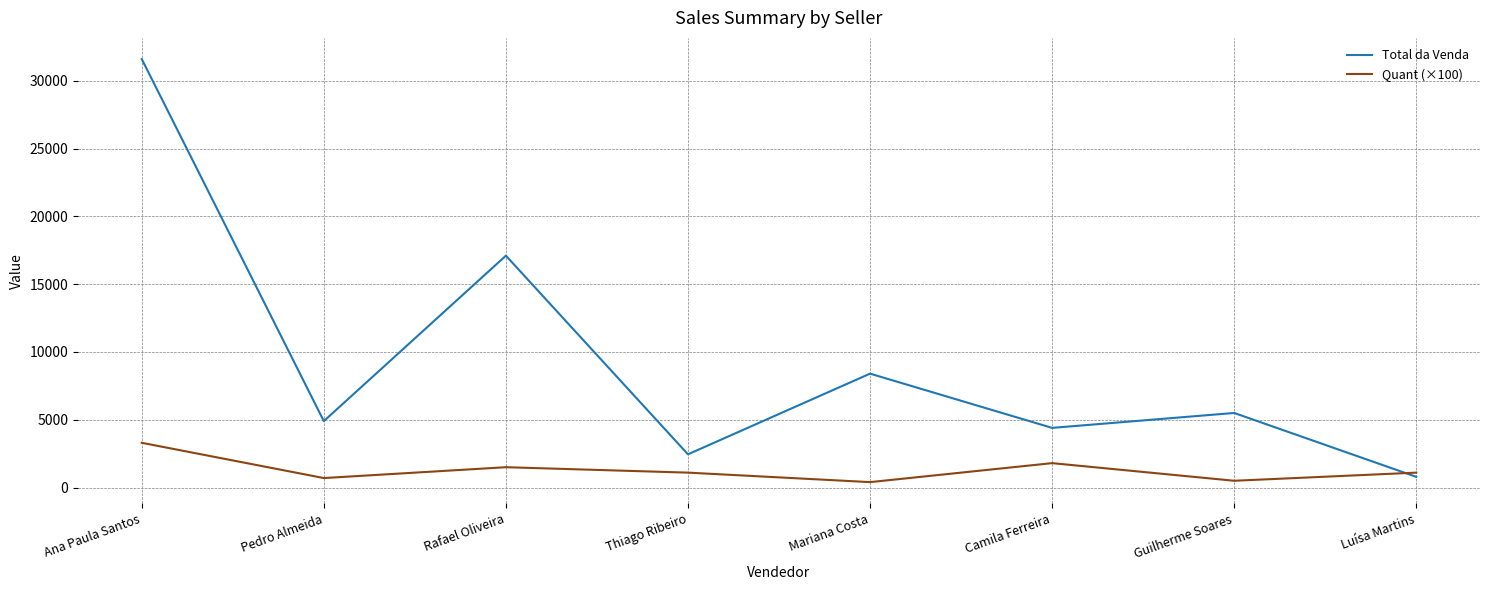

The Quant (×100) series shows 500 at Guilherme Soares. True or false?

True